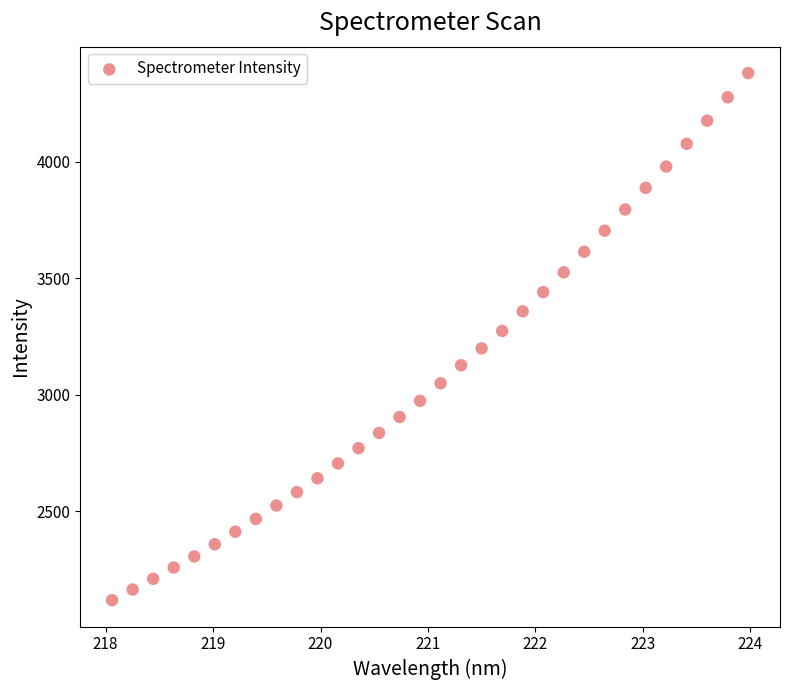

What is the range of Y values (max minus min)?

2262.1